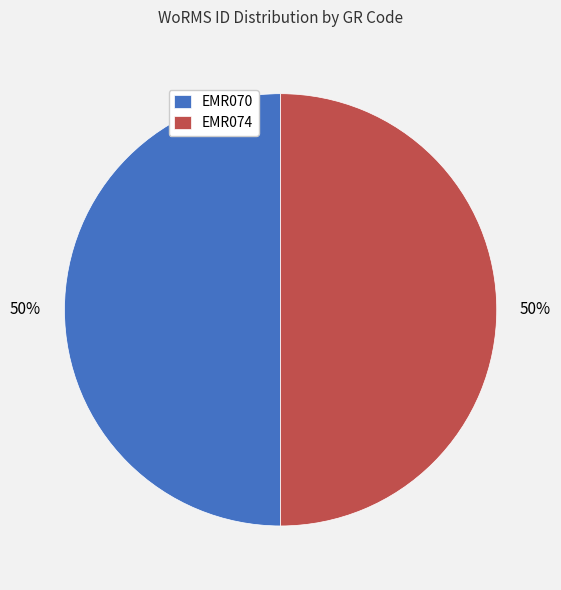

To the nearest percent, what portion does EMR070 represent?

50%